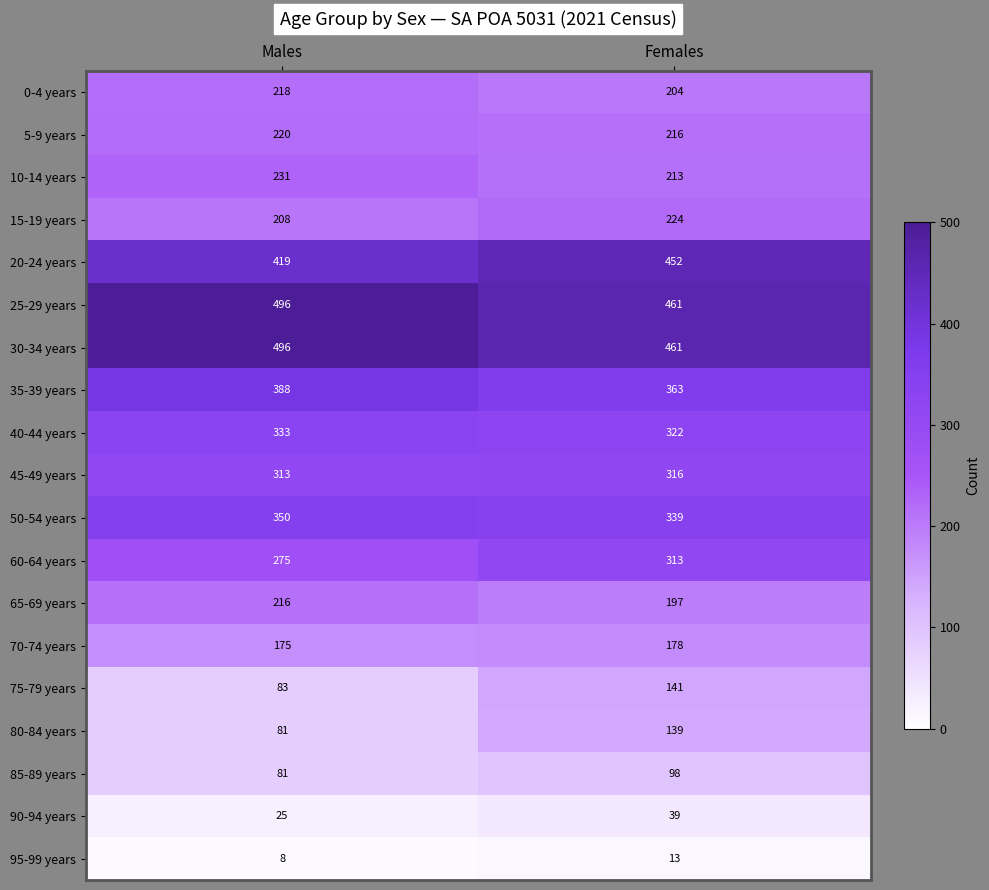

List the labels in order of 95-99 years value, largest first.

Females, Males